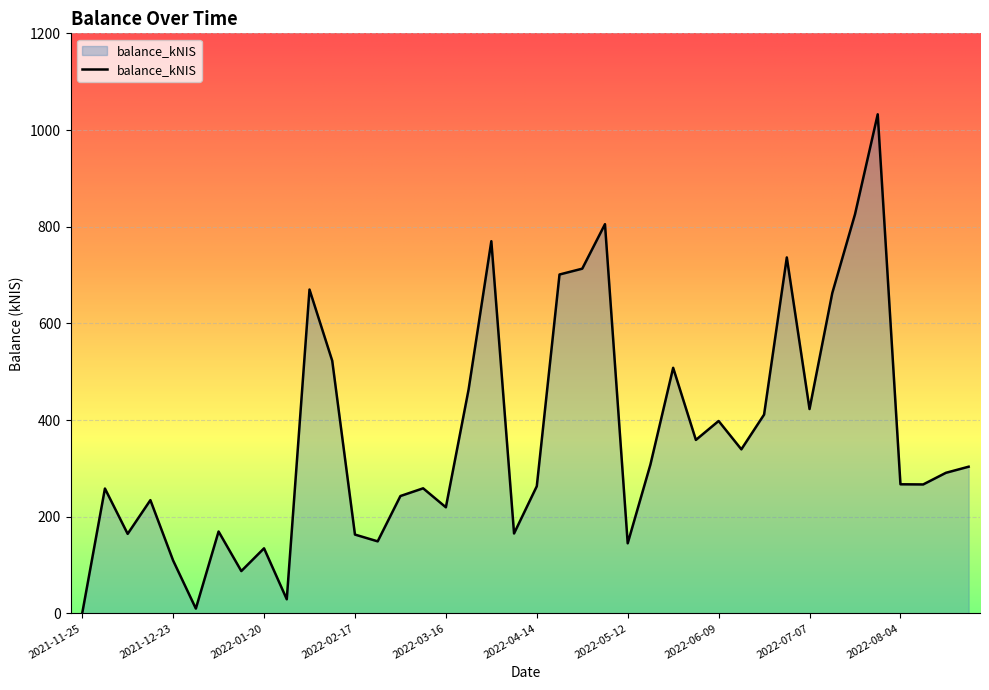

What is the greatest value displayed?

1032.5